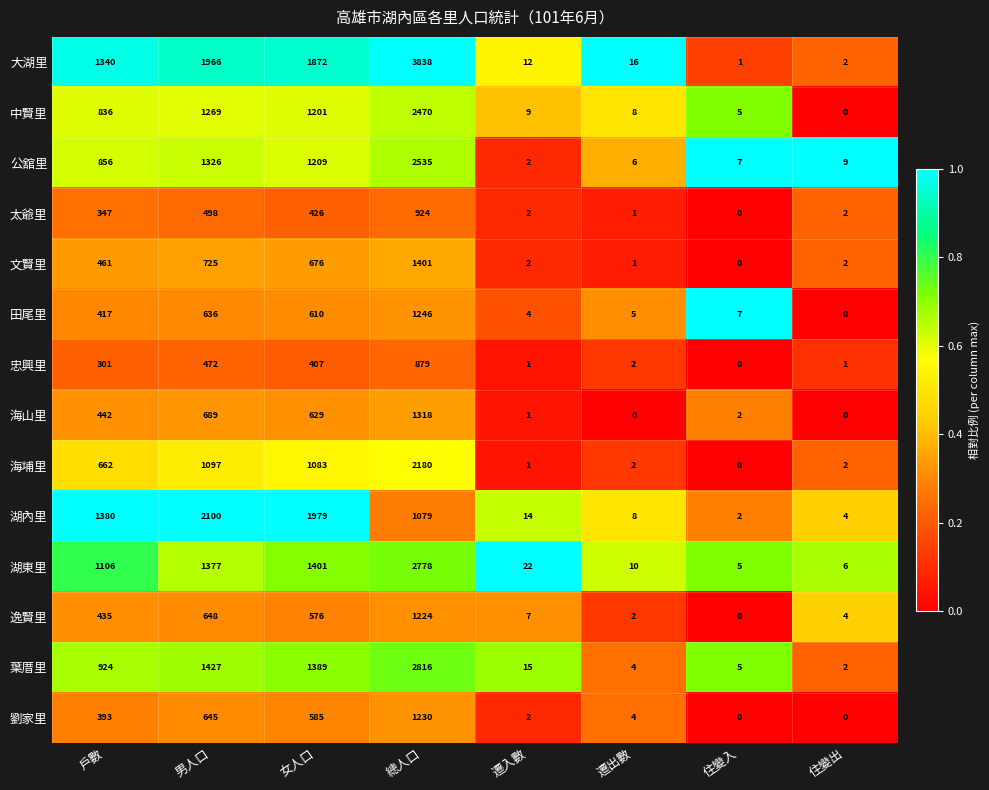

Which series has the largest total across all categories?

大湖里